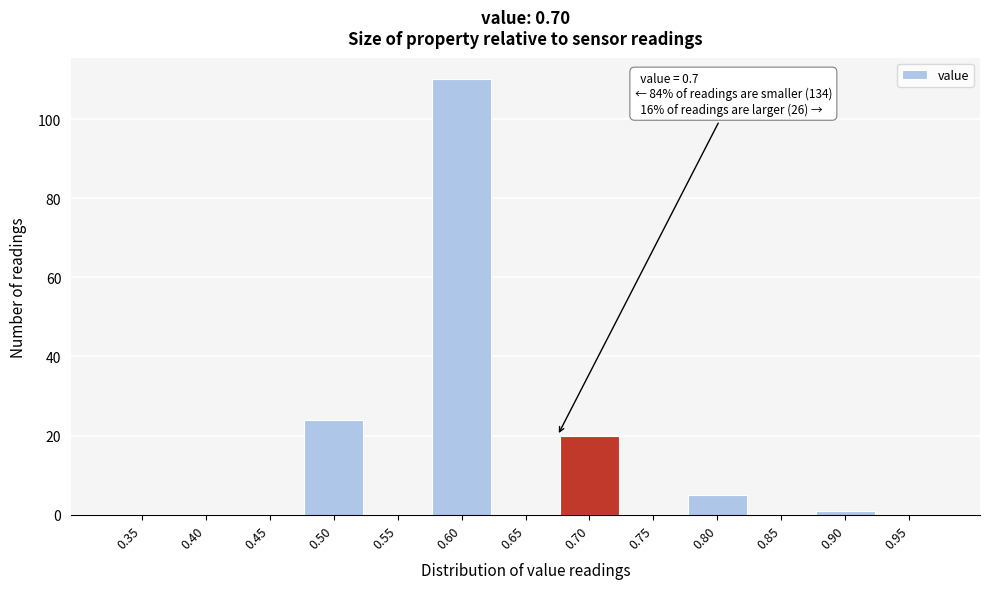

Reading left to right, transcribe all the data shown in this chart.

0.35=0	0.40=0	0.45=0	0.50=24	0.55=0	0.60=110	0.65=0	0.70=20	0.75=0	0.80=5	0.85=0	0.90=1	0.95=0